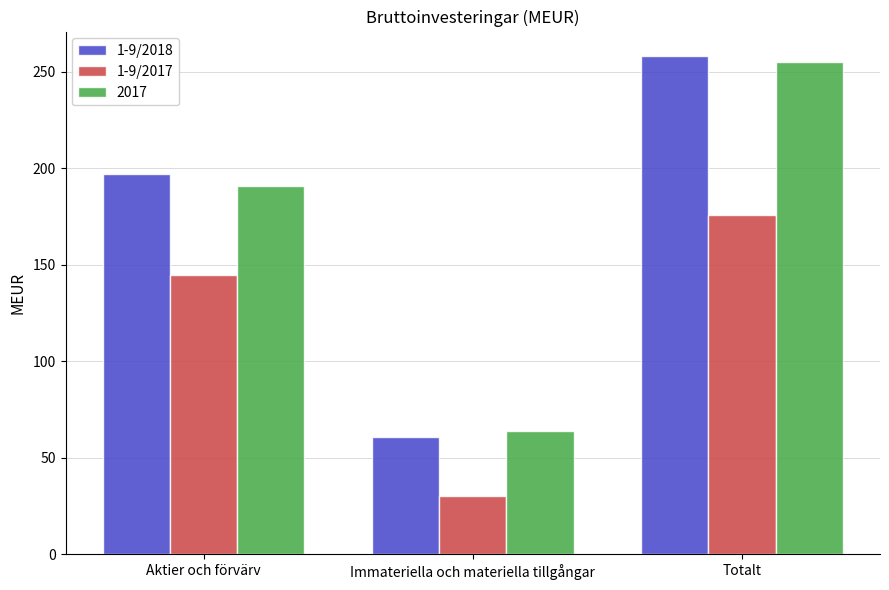

Between Aktier och förvärv and Immateriella och materiella tillgångar, which series saw the biggest shift?

1-9/2018